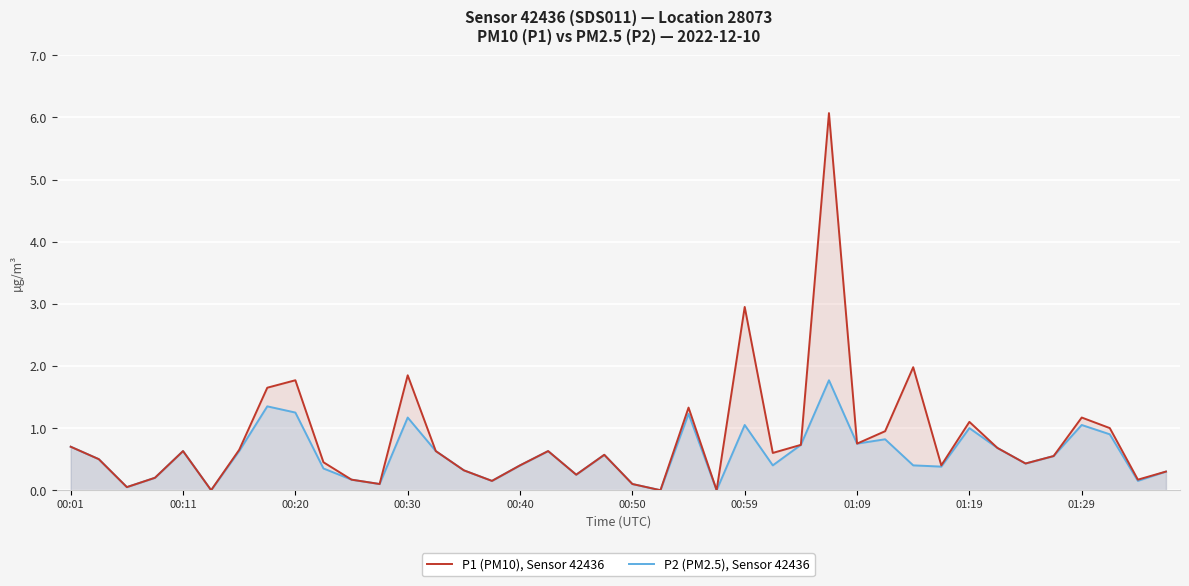

What is the value of the P2 (PM2.5), Sensor 42436 point at the 19th from the left?

0.2